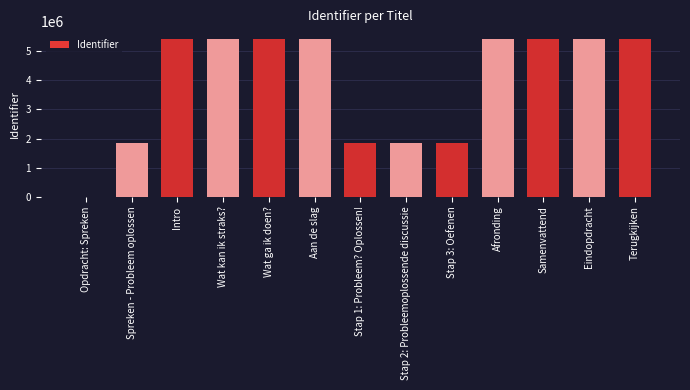

What is the maximum value shown in the chart?

5424143